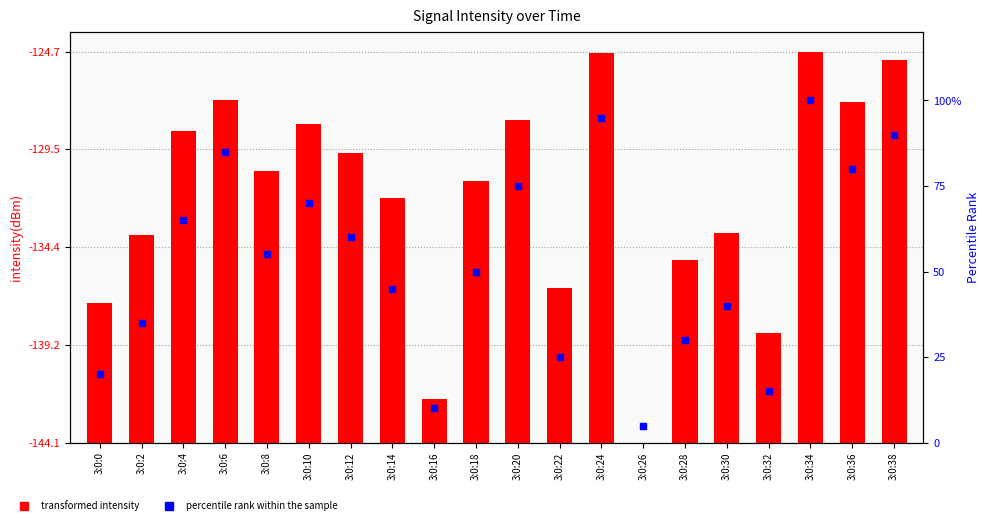

Which series contains the lowest Y value?

transformed intensity